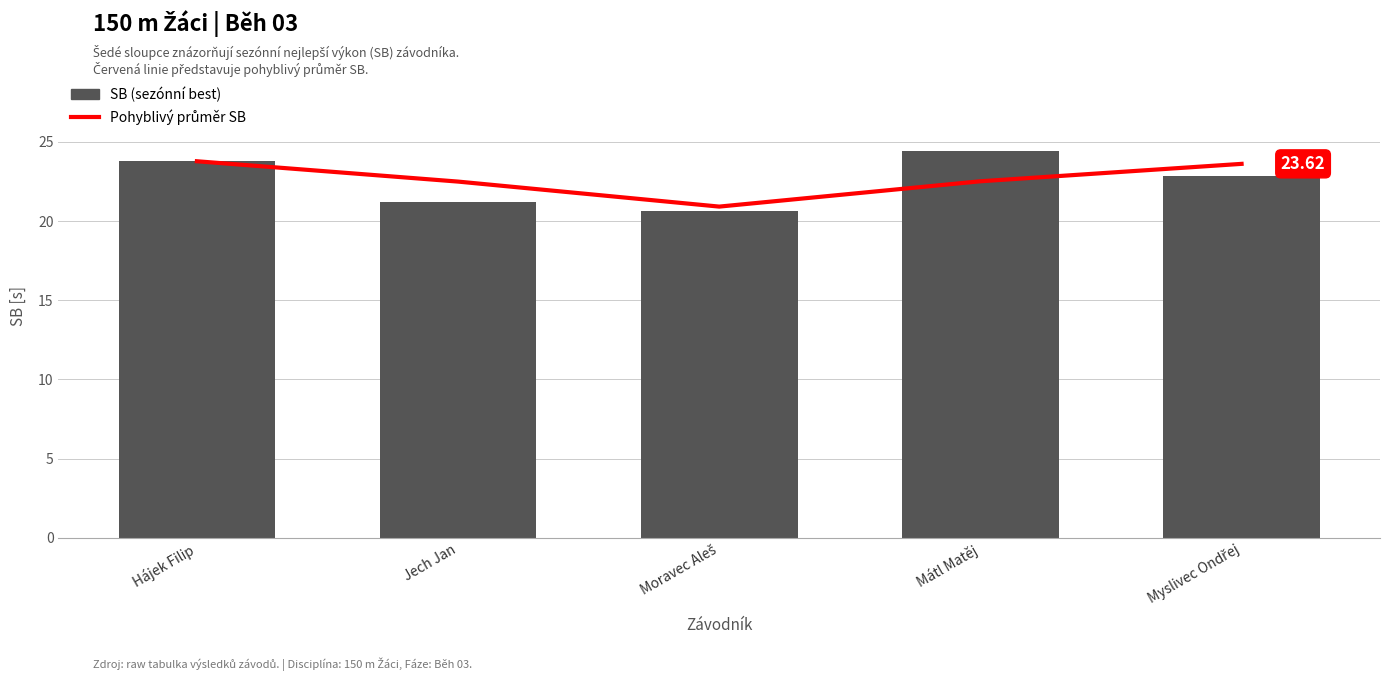

Which category has the highest value in the SB (sezónní best) series?

Mátl Matěj